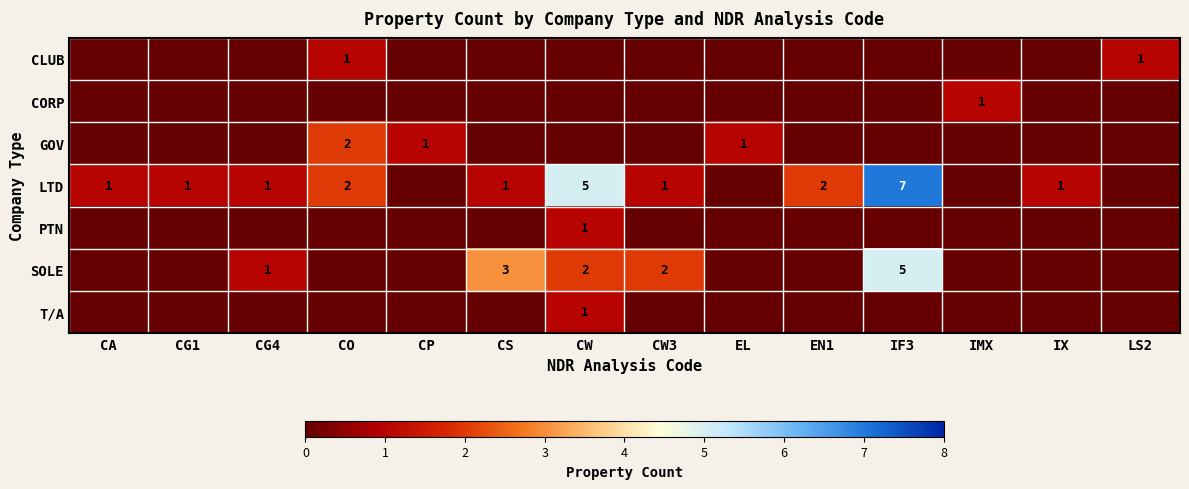

The LTD series shows 9 at CW. True or false?

False